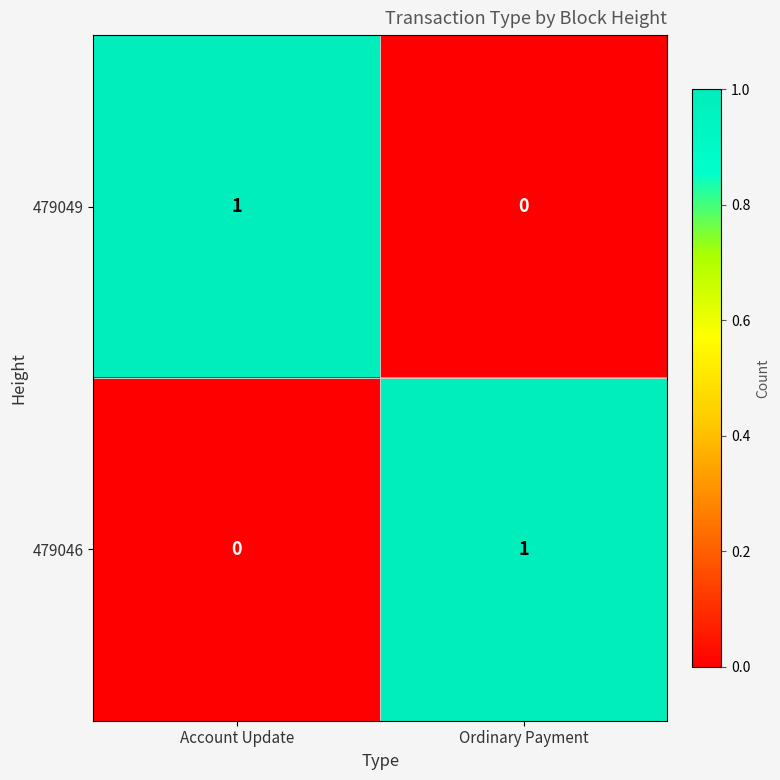

Which category has the highest value in the 479046 series?

Ordinary Payment